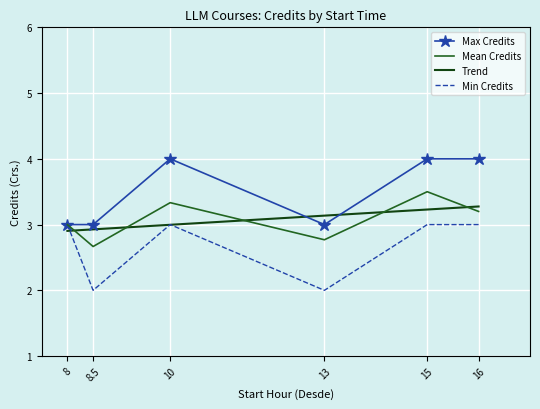

Is it true that Min Credits equals 3.0 at 8.5?

False